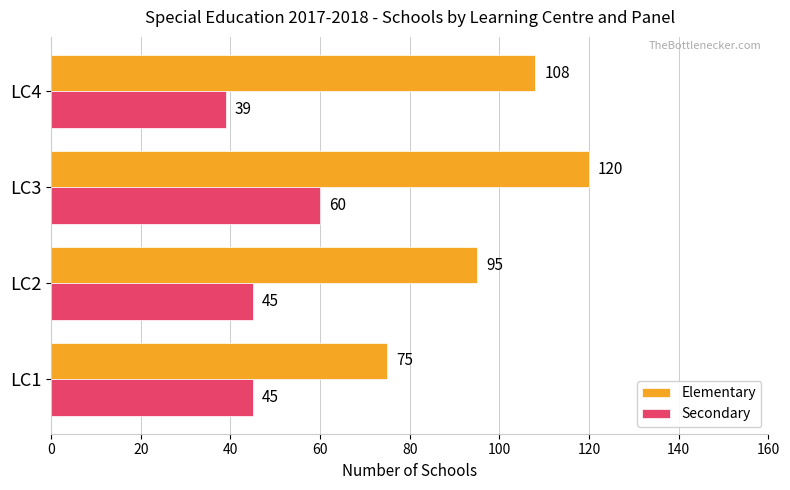

What is the sum of the Elementary values at LC4 and LC3?

228